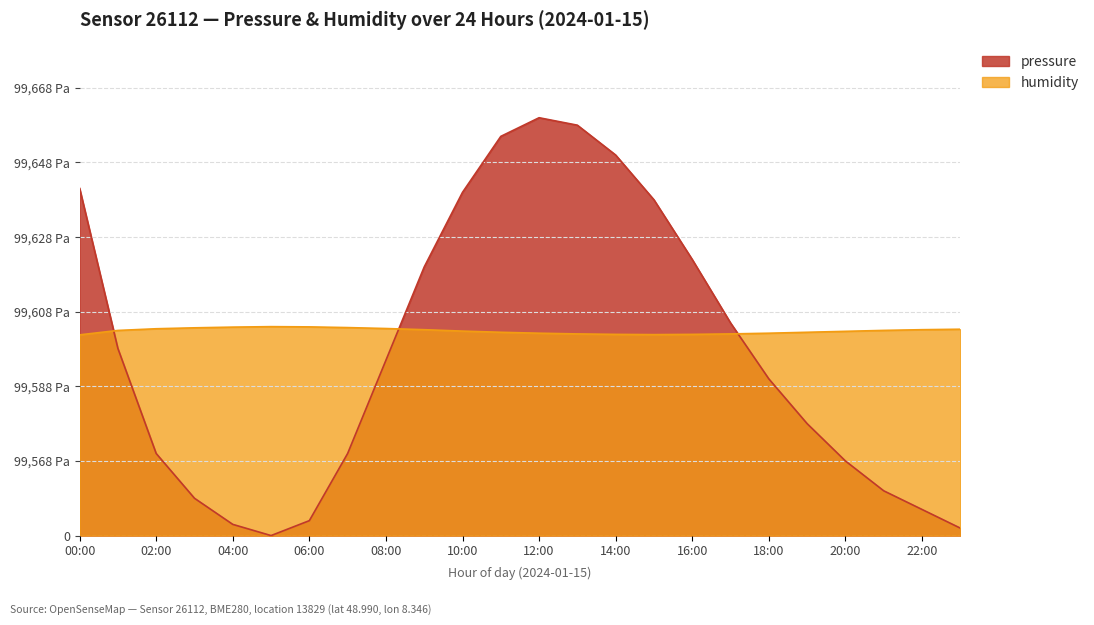

How many times do pressure and humidity cross each other?

3